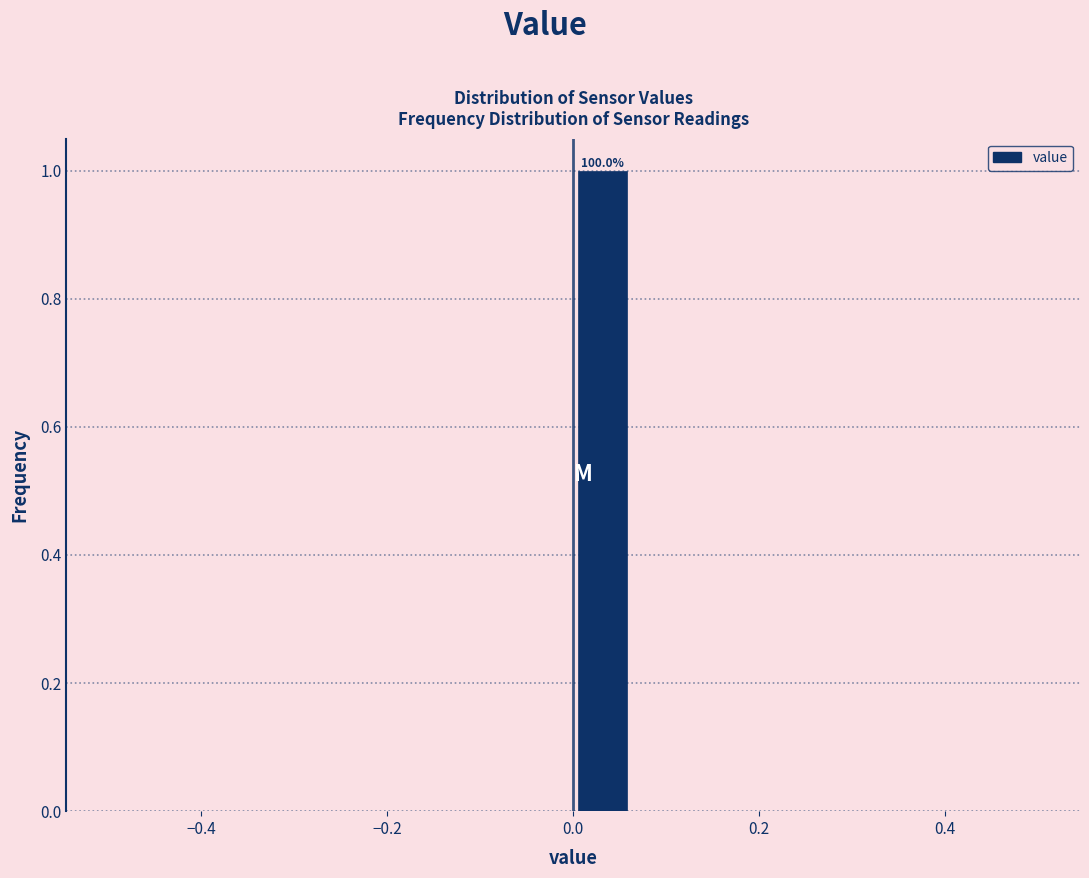

Around what value on the x-axis is the tallest bar? Give the approximate position of its centre, as read against the axis.

0.04